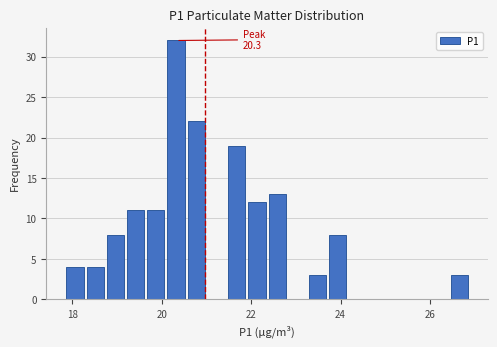

Around what value on the x-axis is the tallest bar? Give the approximate position of its centre, as read against the axis.

20.4